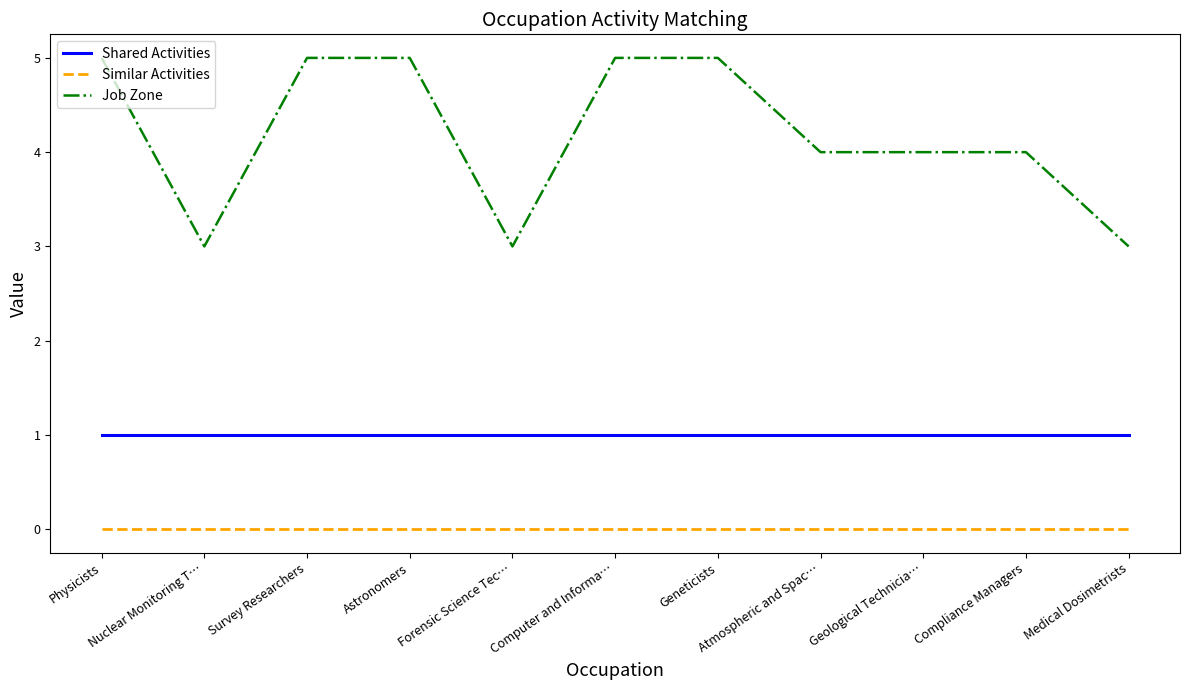

What is the difference between the highest and lowest values at Nuclear Monitoring T…?

3